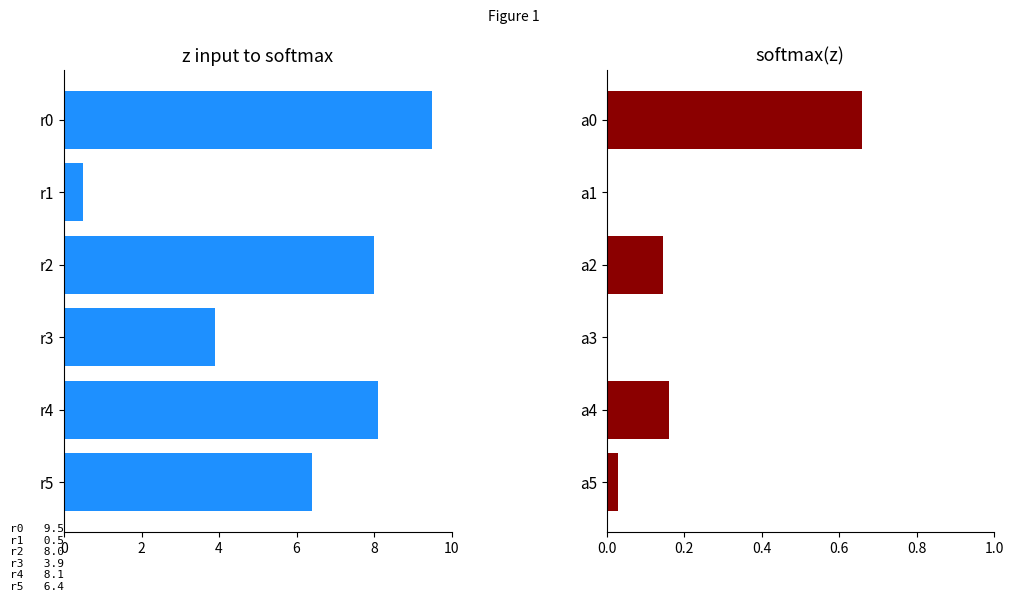

What is the minimum value for Key?

0.5